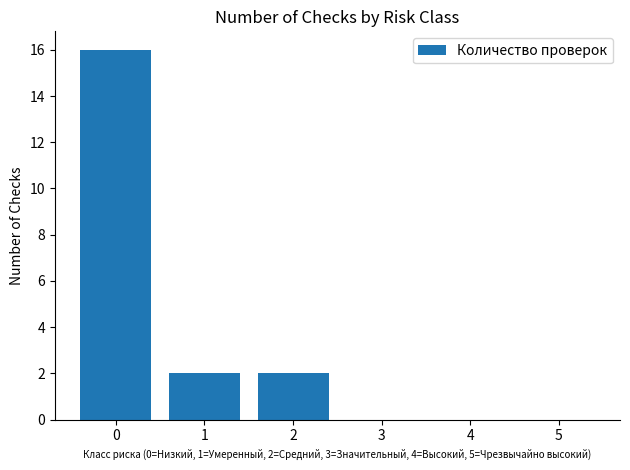

What is the average value?

3